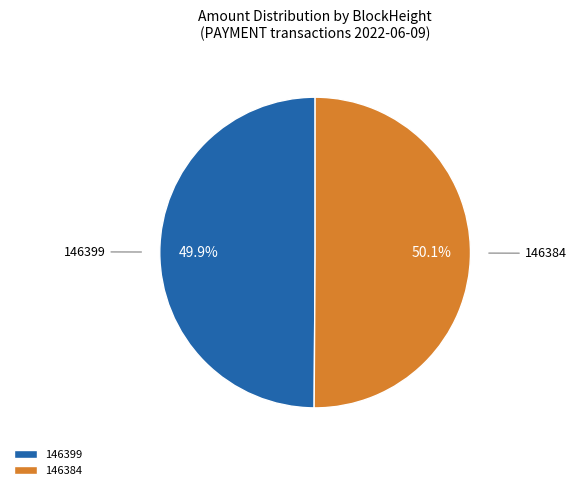

Does any single category account for the majority?

Yes